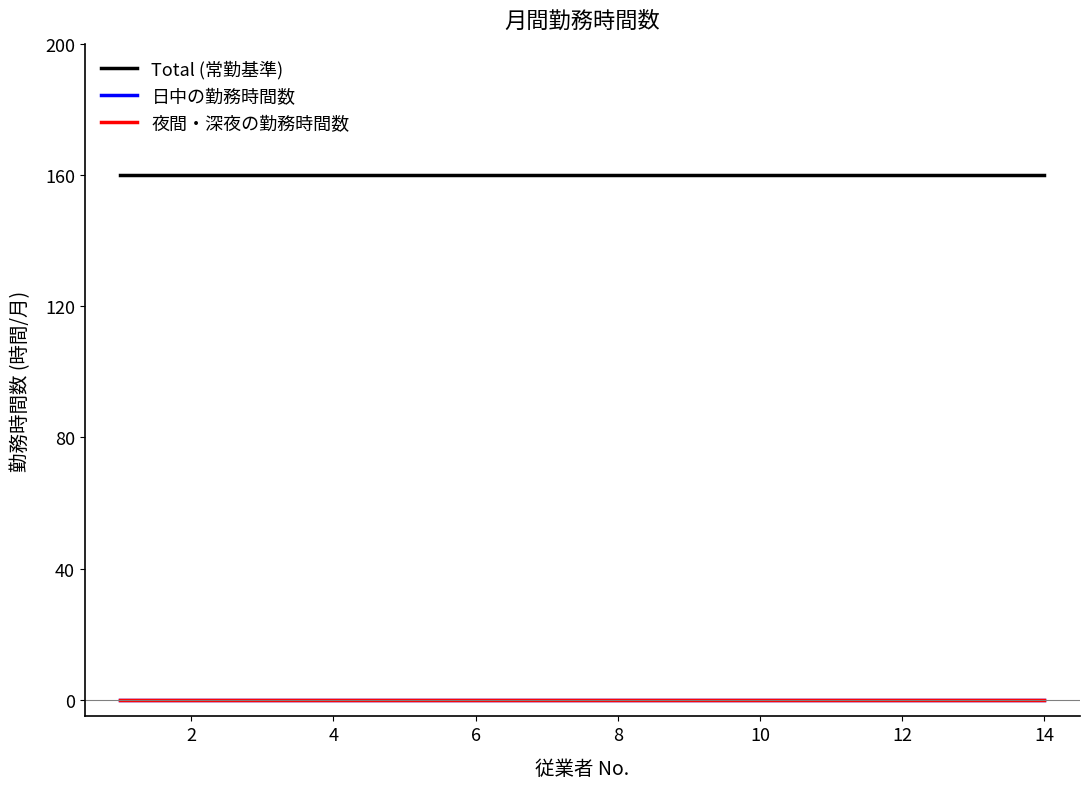

Reading left to right, extract all data points from this chart.

Total (常勤基準): 160	160	160	160	160	160	160	160	160	160	160	160	160	160
日中の勤務時間数: 0	0	0	0	0	0	0	0	0	0	0	0	0	0
夜間・深夜の勤務時間数: 0	0	0	0	0	0	0	0	0	0	0	0	0	0